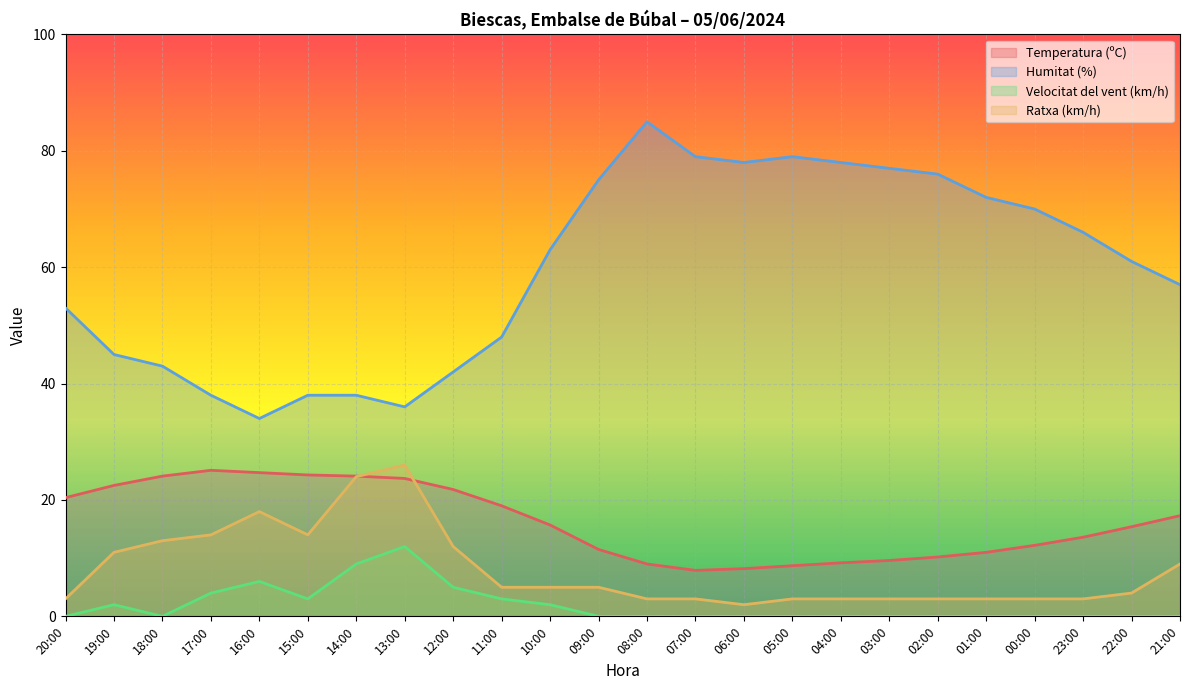

Is the value of Ratxa (km/h) at 01:00 greater than the value of Temperatura (ºC) at 07:00?

No